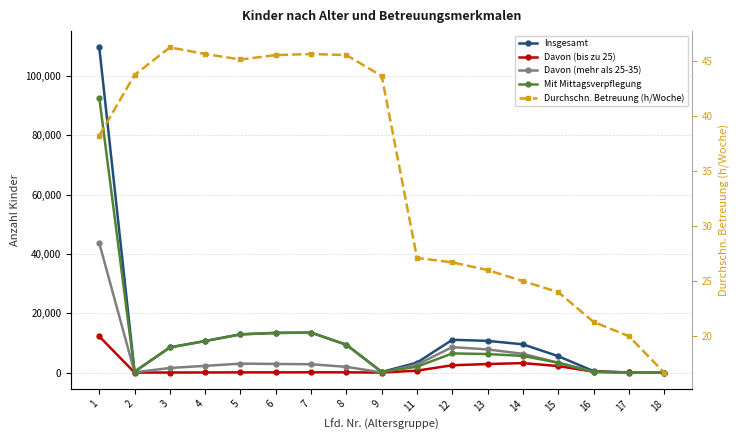

The Durchschn. Betreuung (h/Woche) series shows 26.7 at 12. True or false?

True